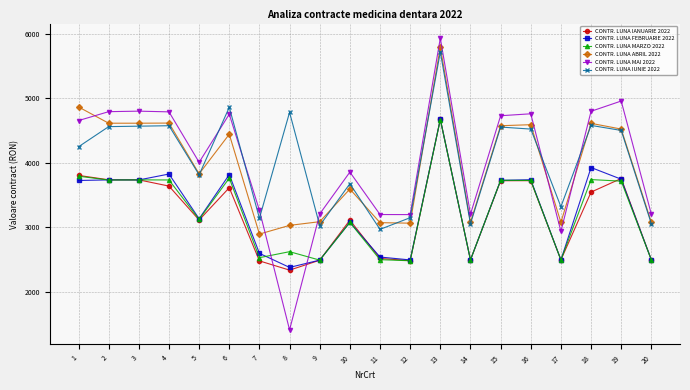

True or false: CONTR. LUNA ABRIL 2022 has more than 2 interior local peaks.

True